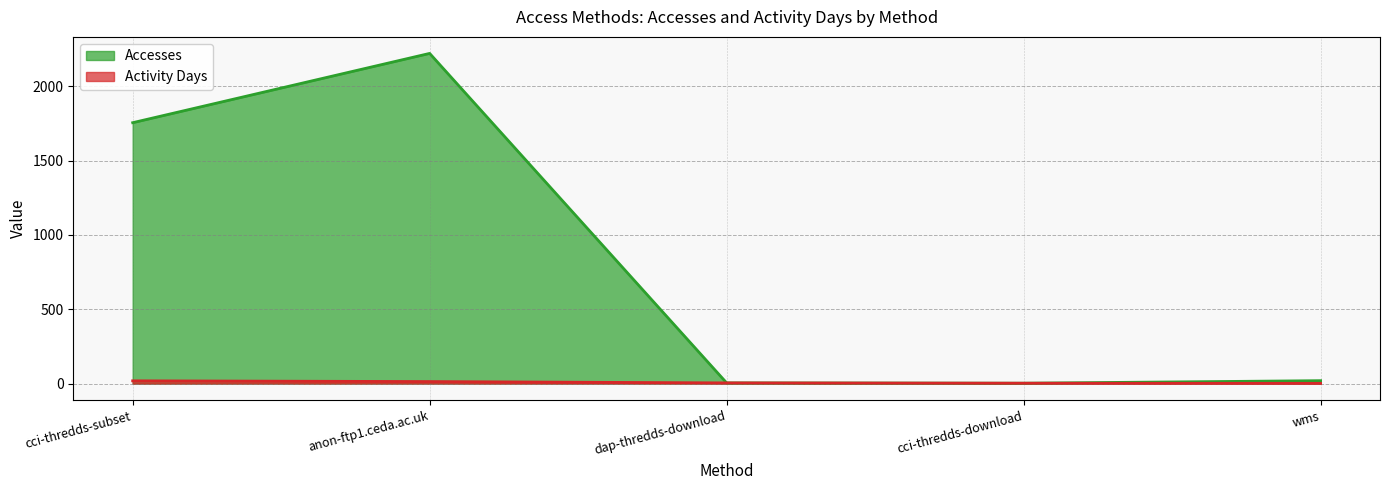

Does the chart display data point markers on the line(s)?

No